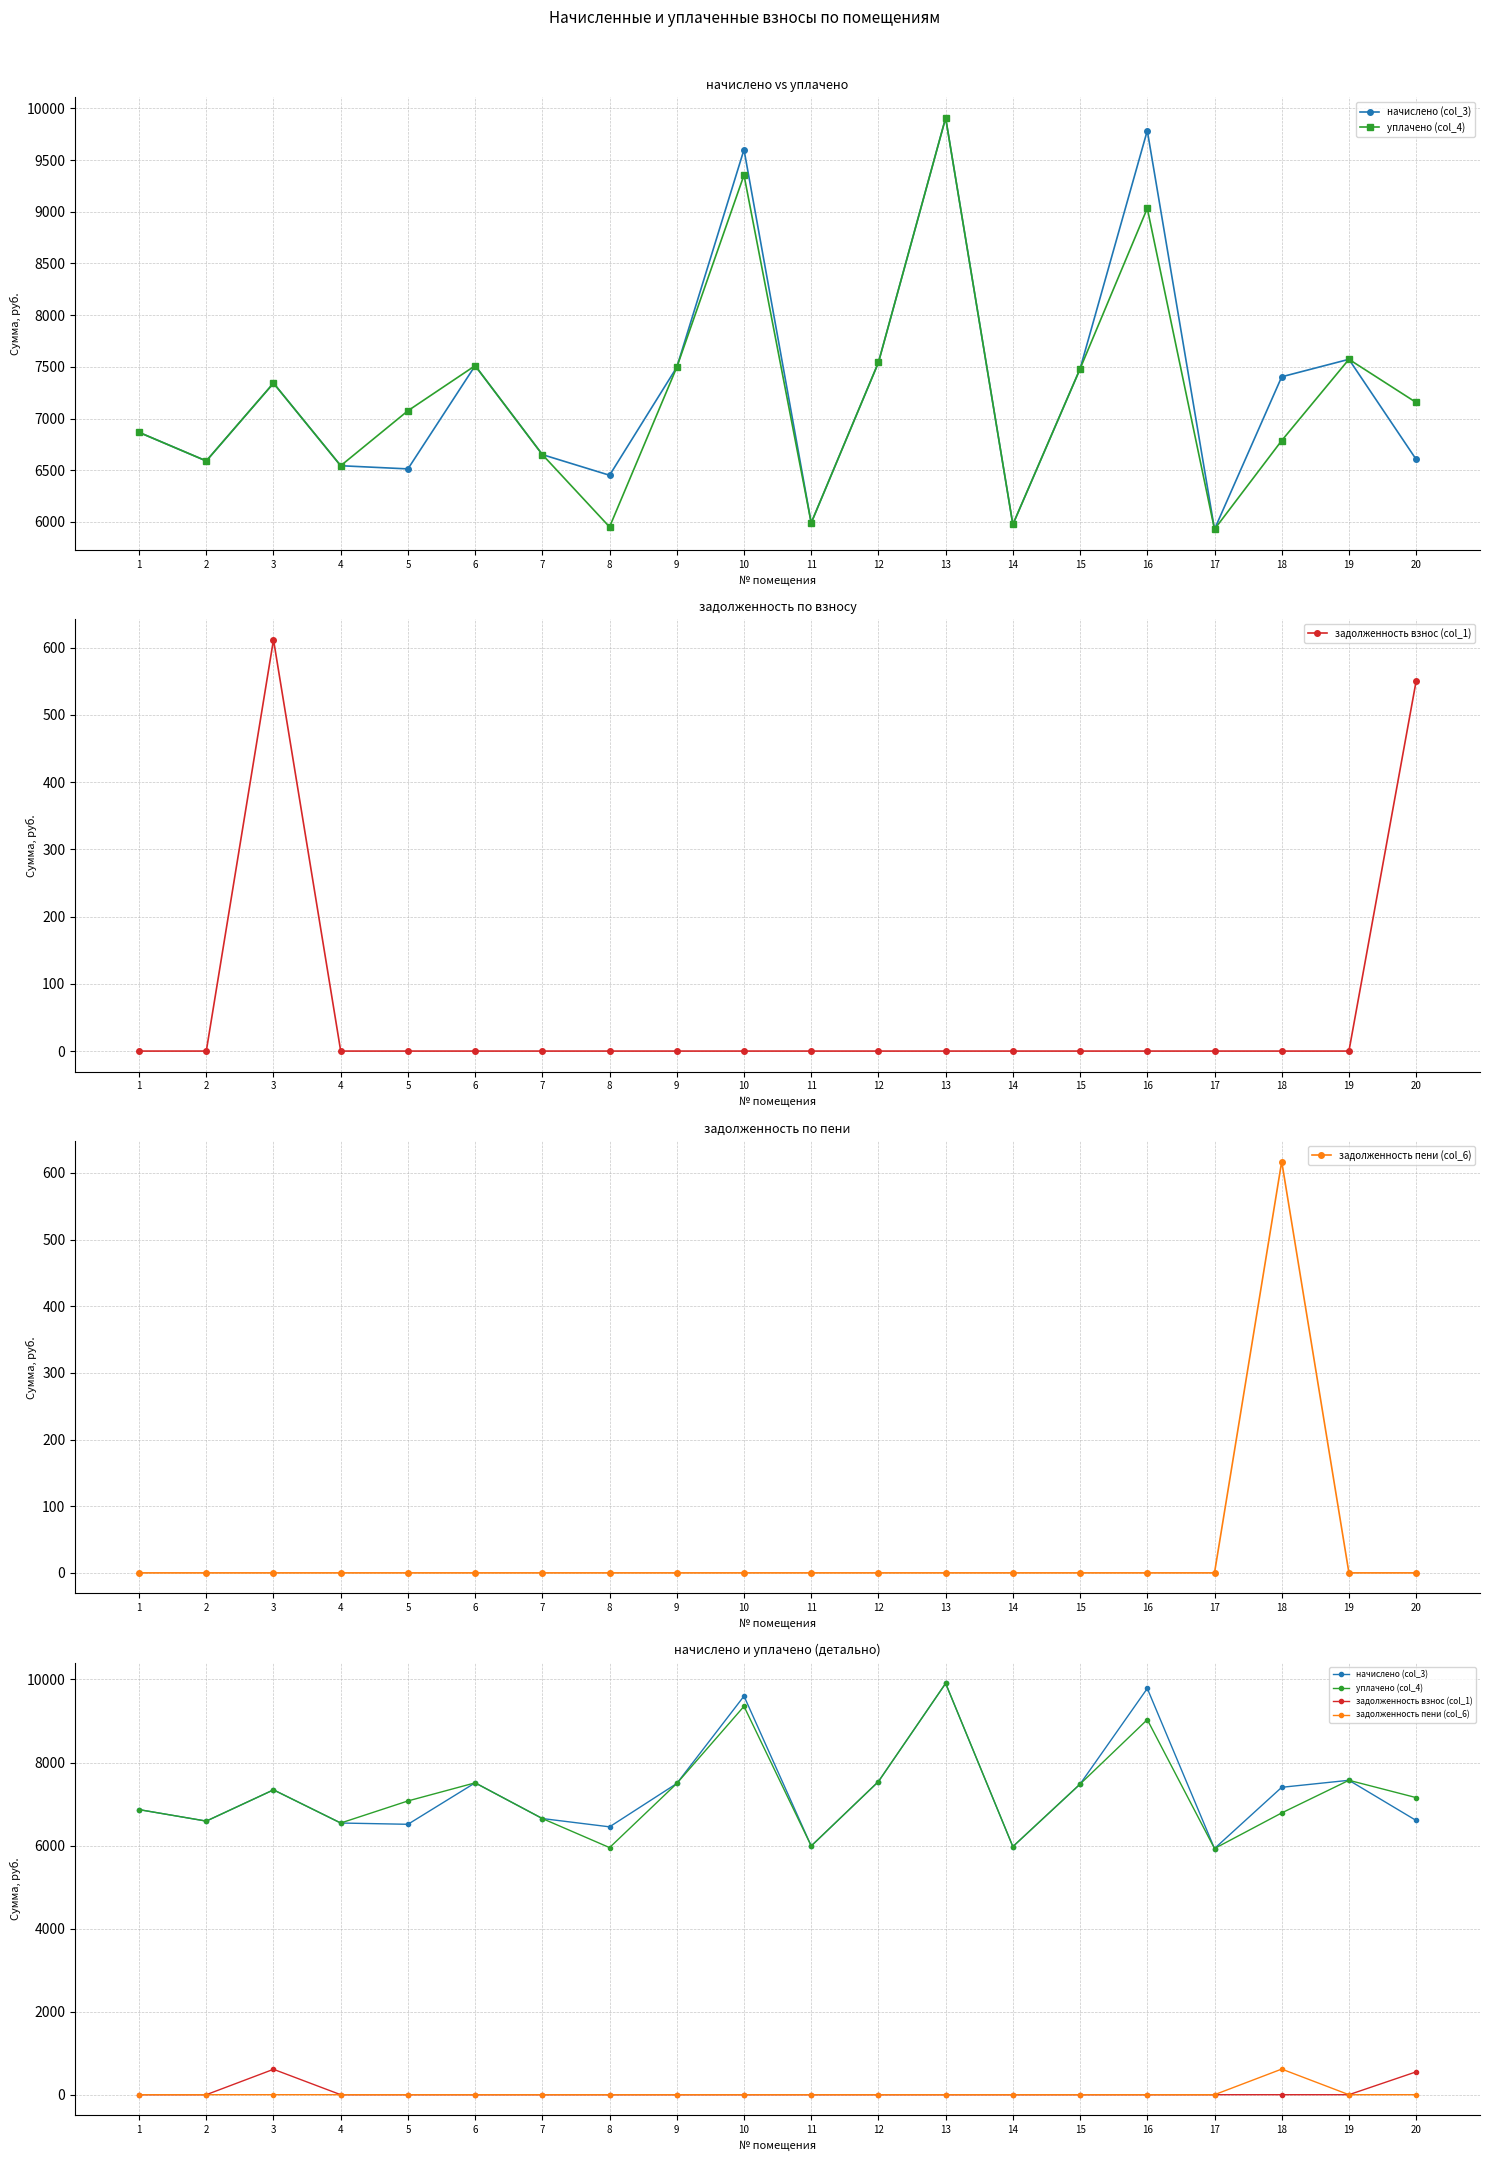

What is the total value across all series at 5?

13587.6